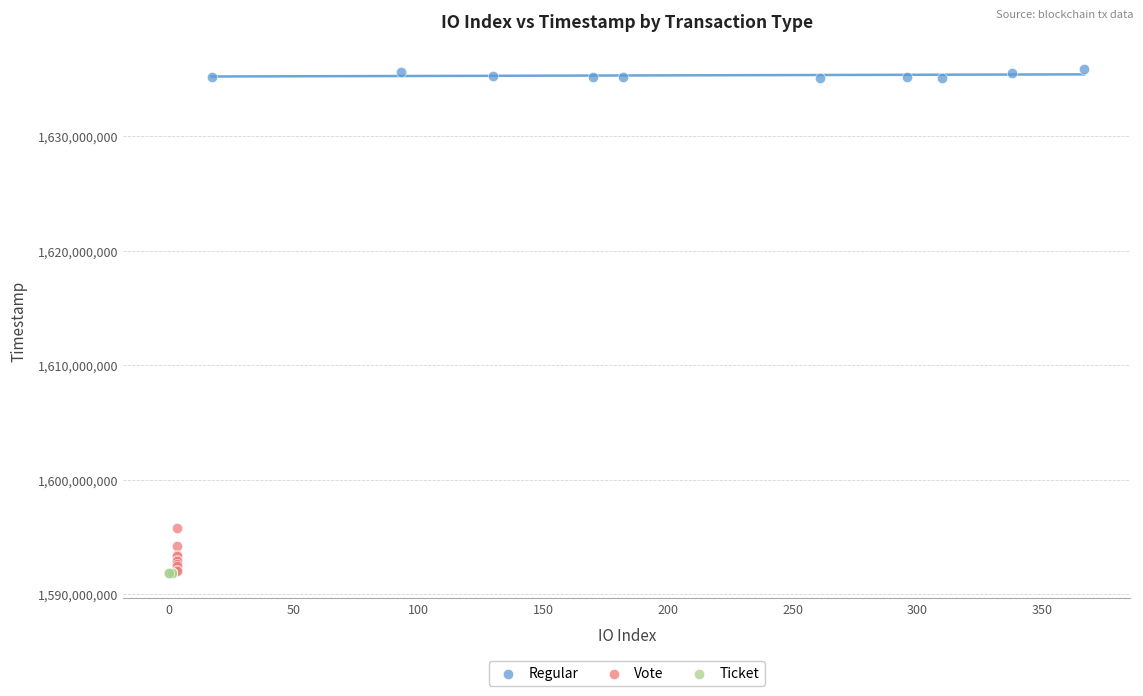

Which series reaches the maximum Y coordinate?

Regular